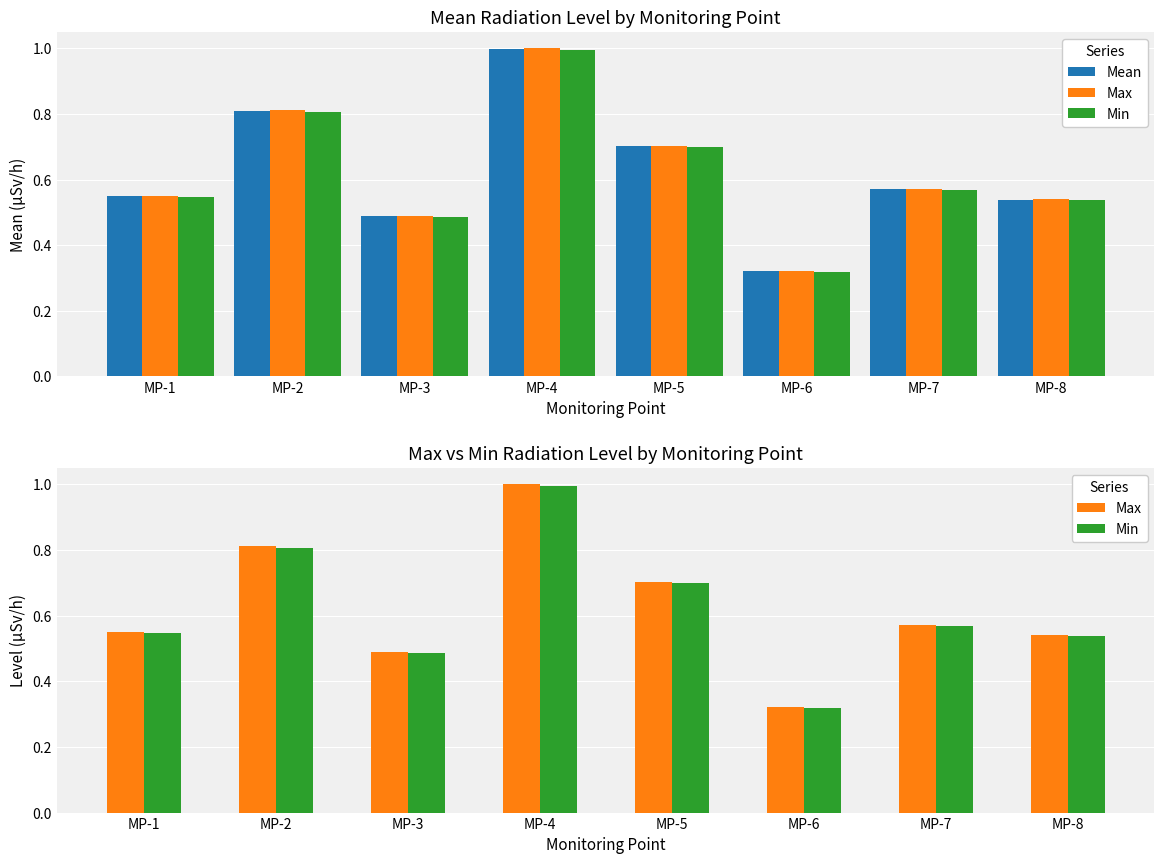

At which label does Min reach its minimum?

MP-6